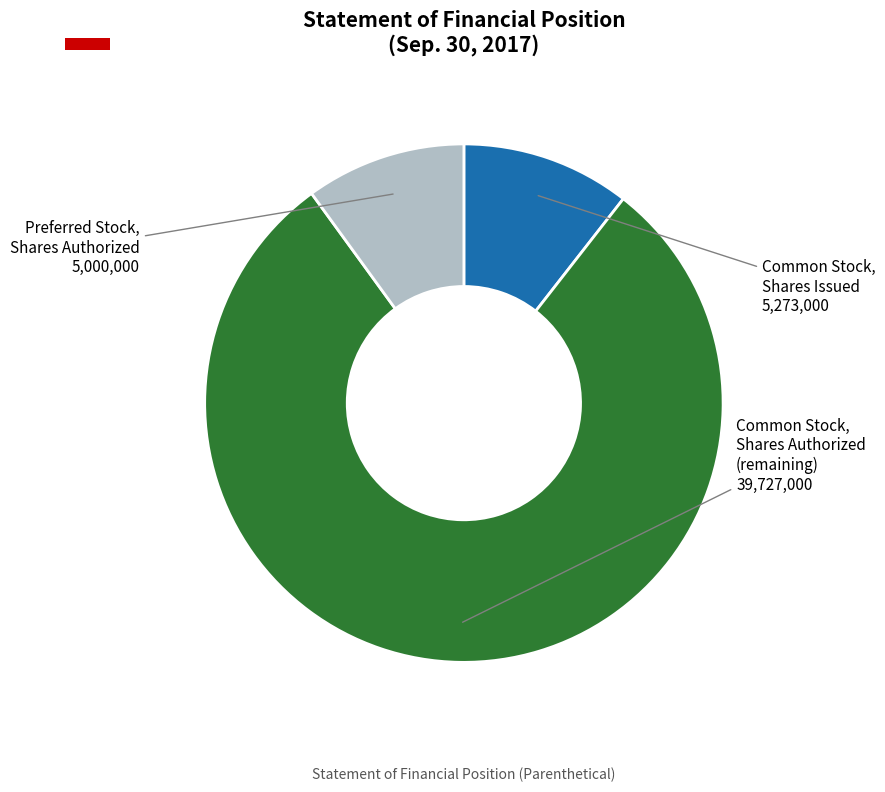

Is there any slice that represents more than half of the pie?

Yes